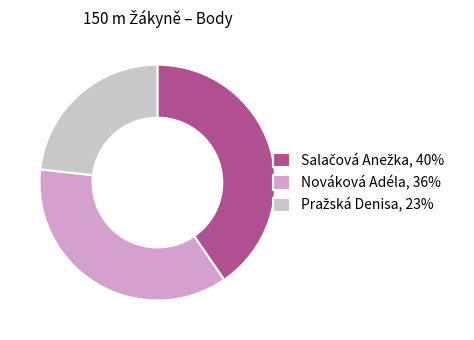

Does Nováková Adéla represent more than half of the total?

No